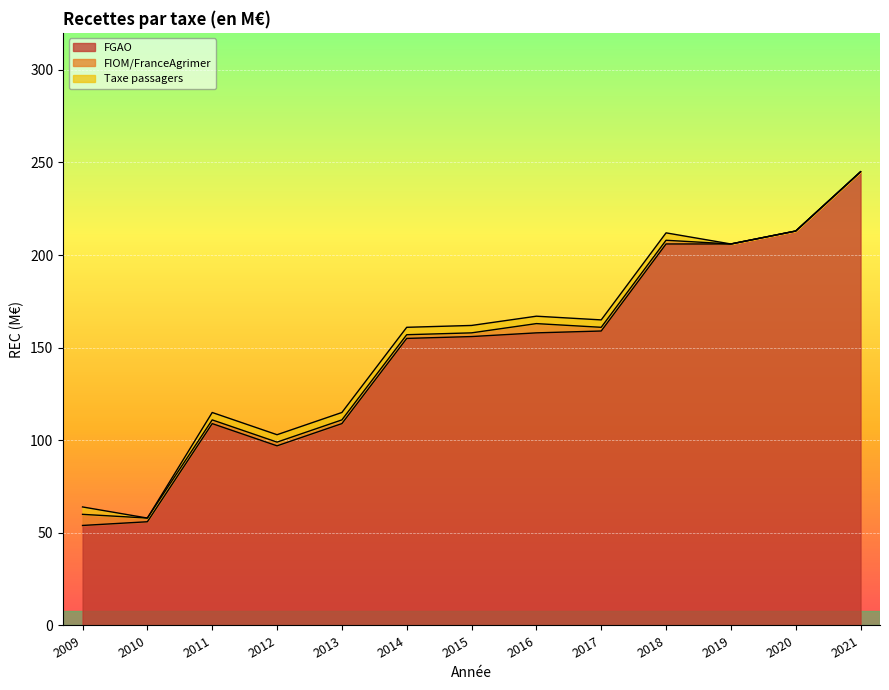

Does the chart display data point markers on the line(s)?

No